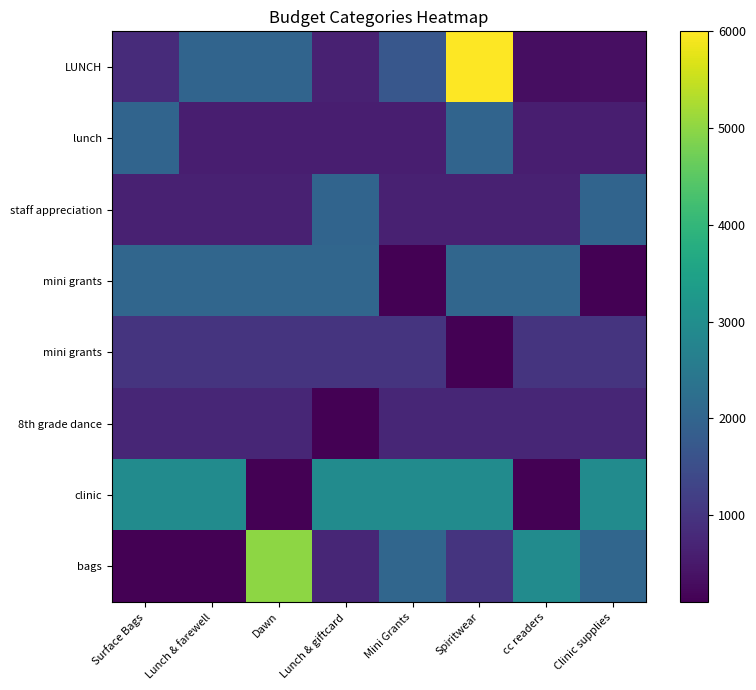

At which category is the sum across all series the highest?

Spiritwear